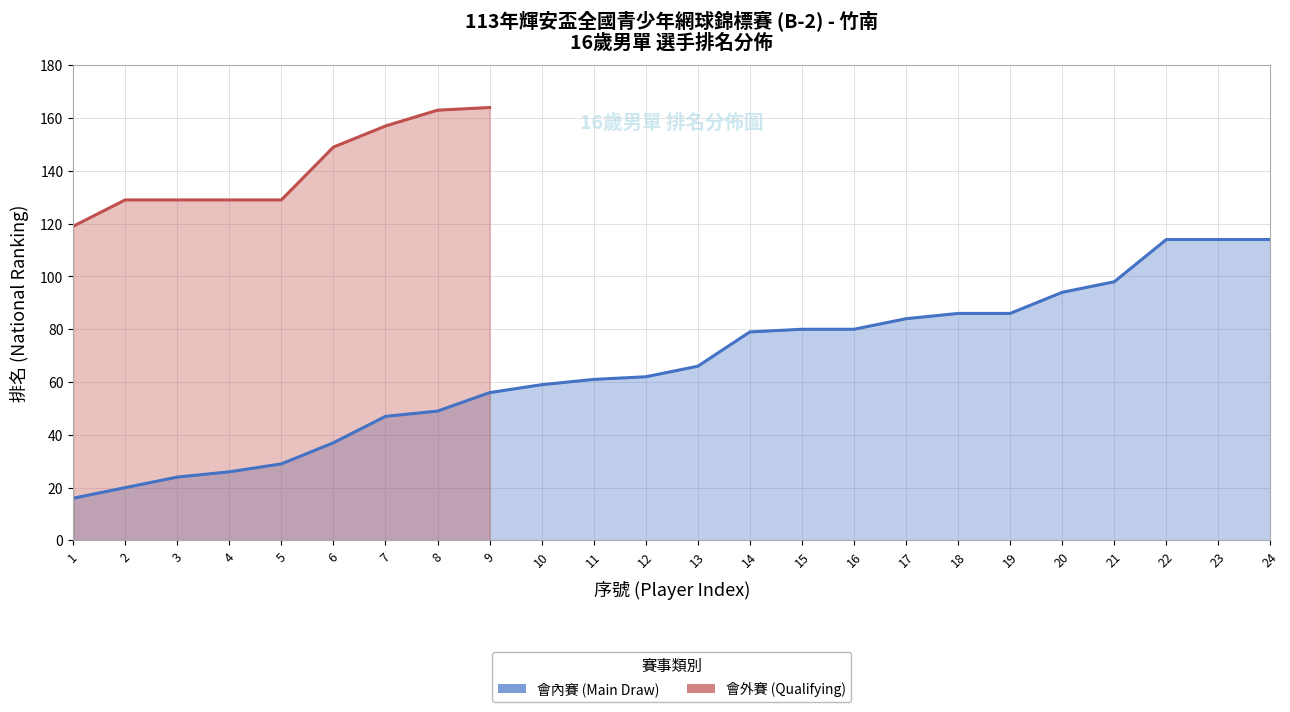

What is the smallest value displayed?

16